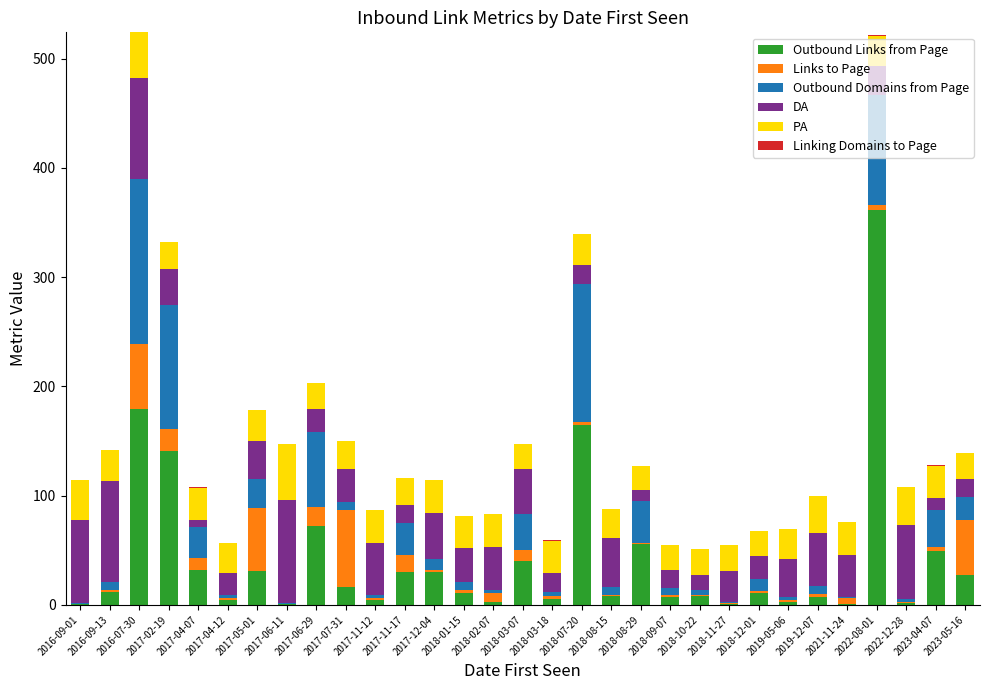

What is the maximum value for Outbound Links from Page?

361